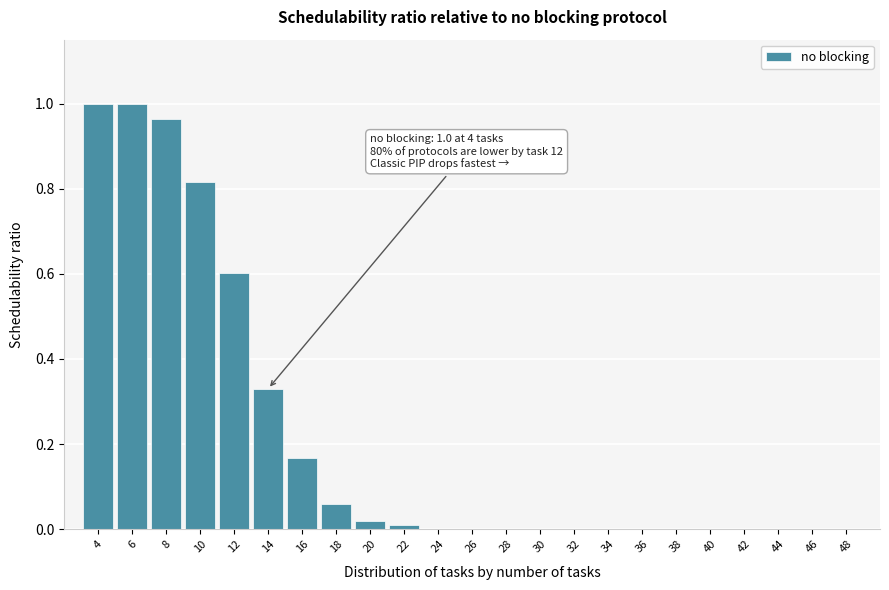

Between 4 and 30, which is larger?

4